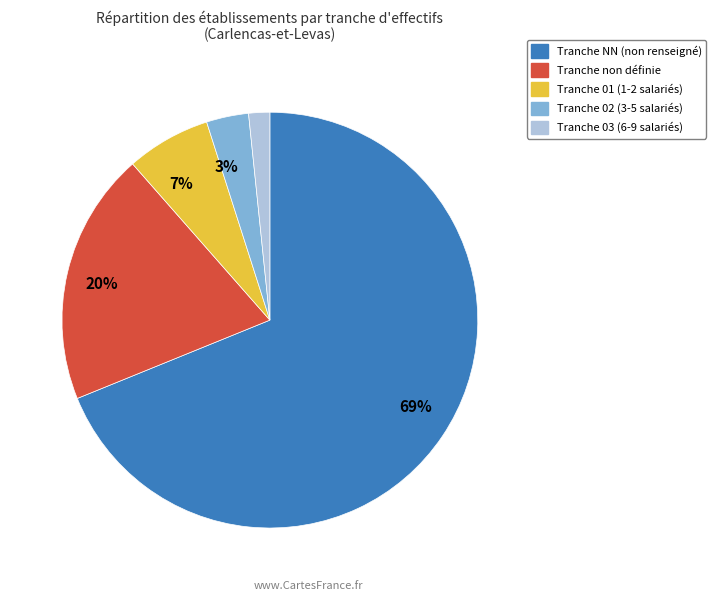

To the nearest percent, what is the average slice percentage?

20%